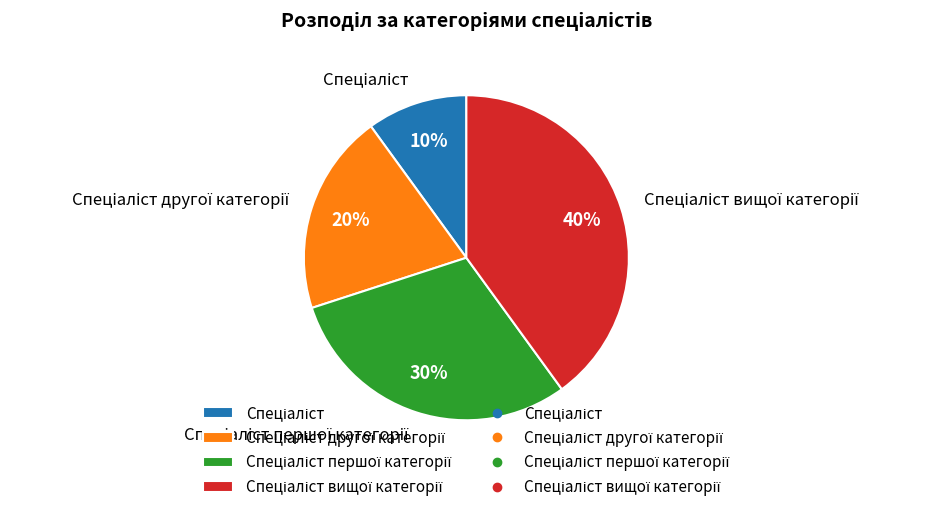

To the nearest percent, what is the average slice percentage?

25%